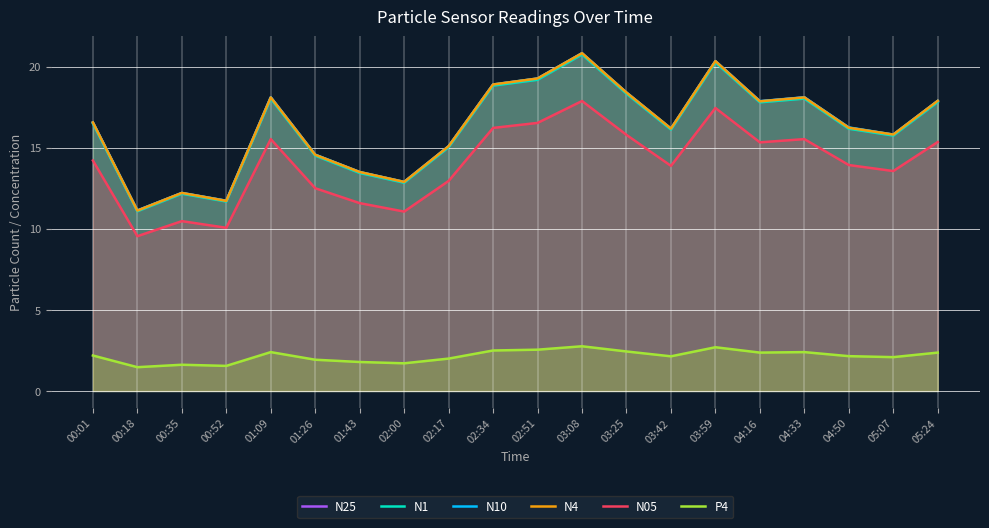

True or false: N05 and N4 cross at least once.

False